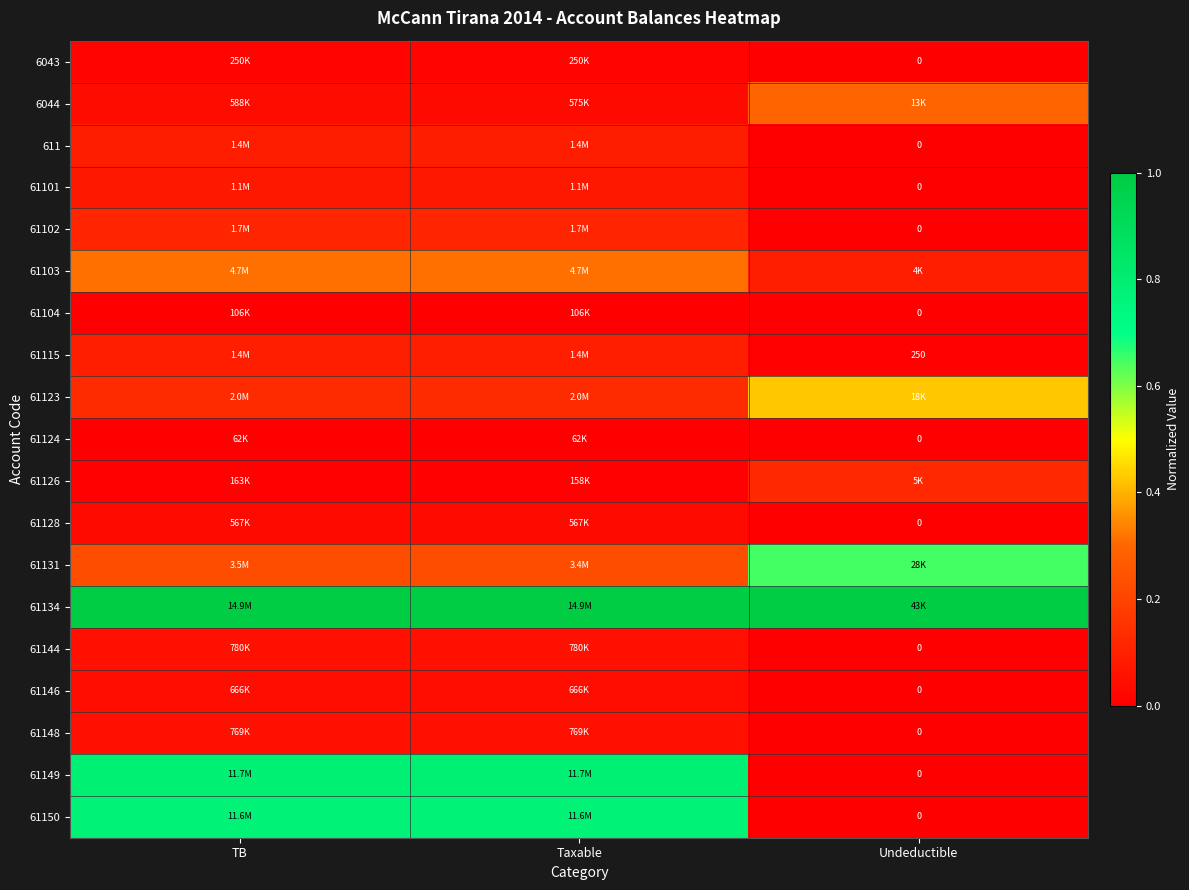

How many data points does each series have?

3